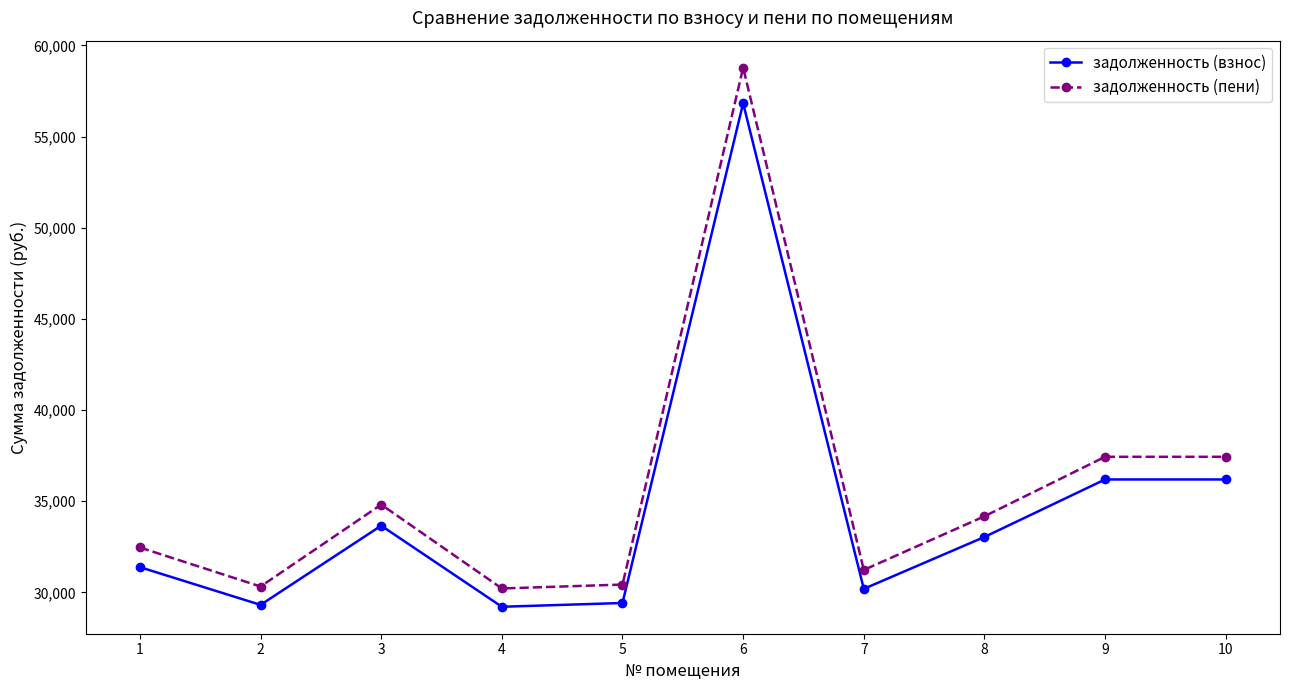

How many lines are shown in the chart?

2